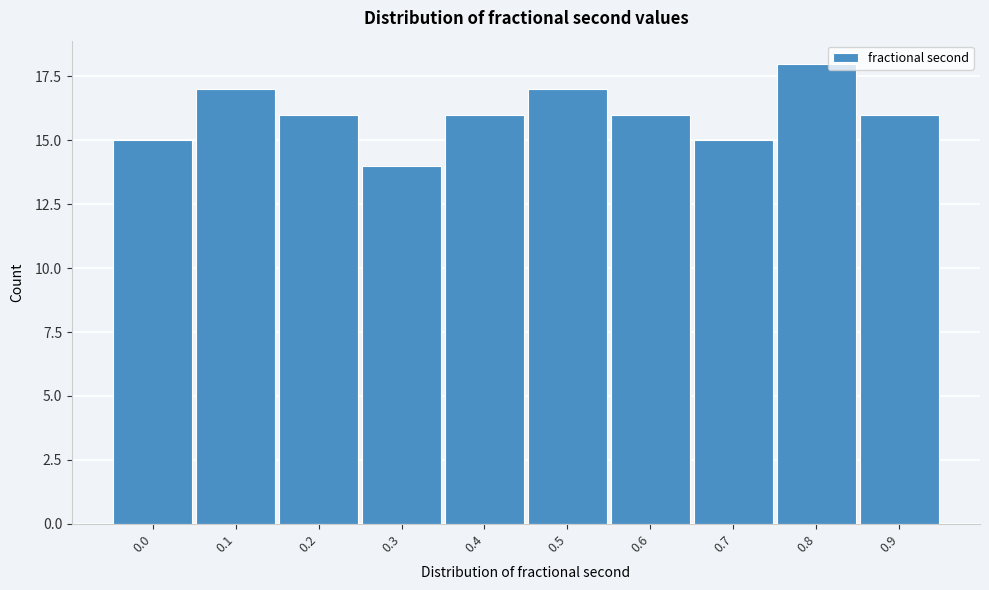

Reading left to right, what are all the values shown in this chart?

15	17	16	14	16	17	16	15	18	16